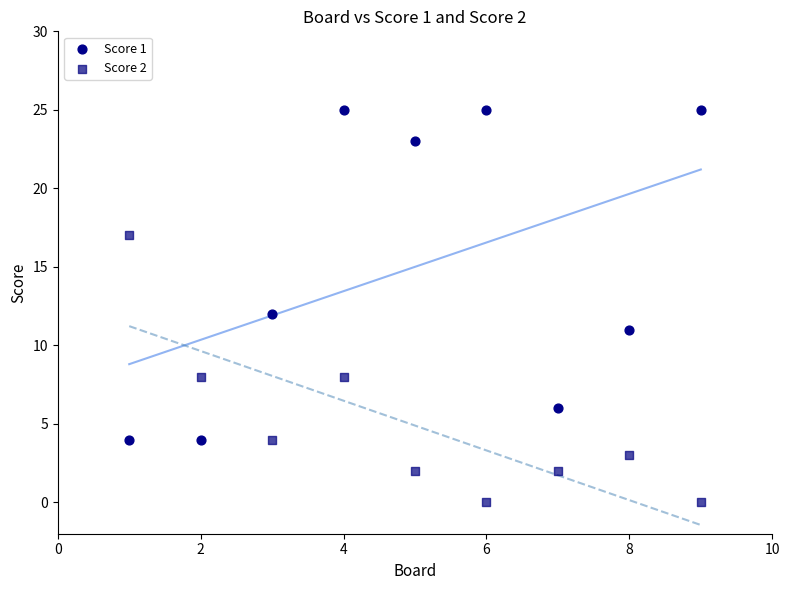

Which series reaches the maximum Y coordinate?

Score 1